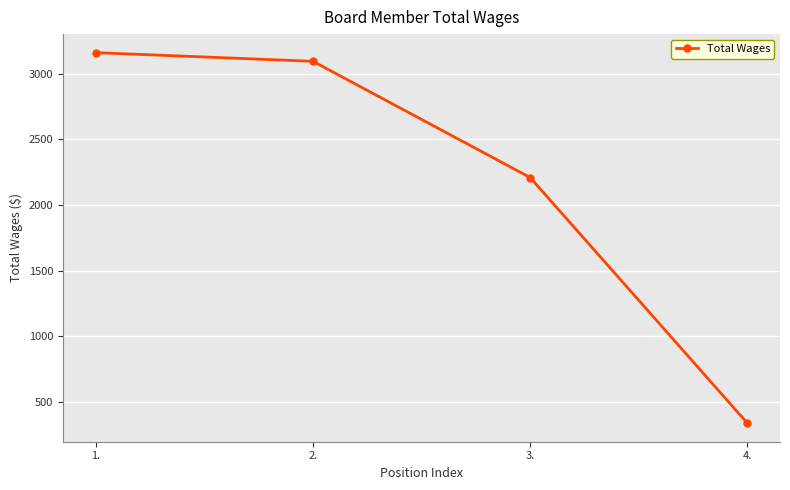

Does the chart have visible grid lines?

Yes